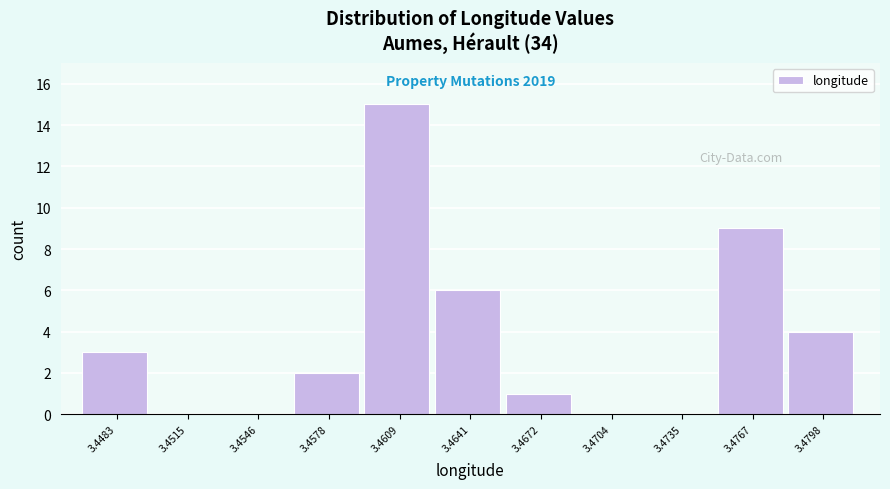

Reading left to right, list all the values displayed in this chart.

3.4483=3	3.4515=0	3.4546=0	3.4578=2	3.4609=15	3.4641=6	3.4672=1	3.4704=0	3.4735=0	3.4767=9	3.4798=4